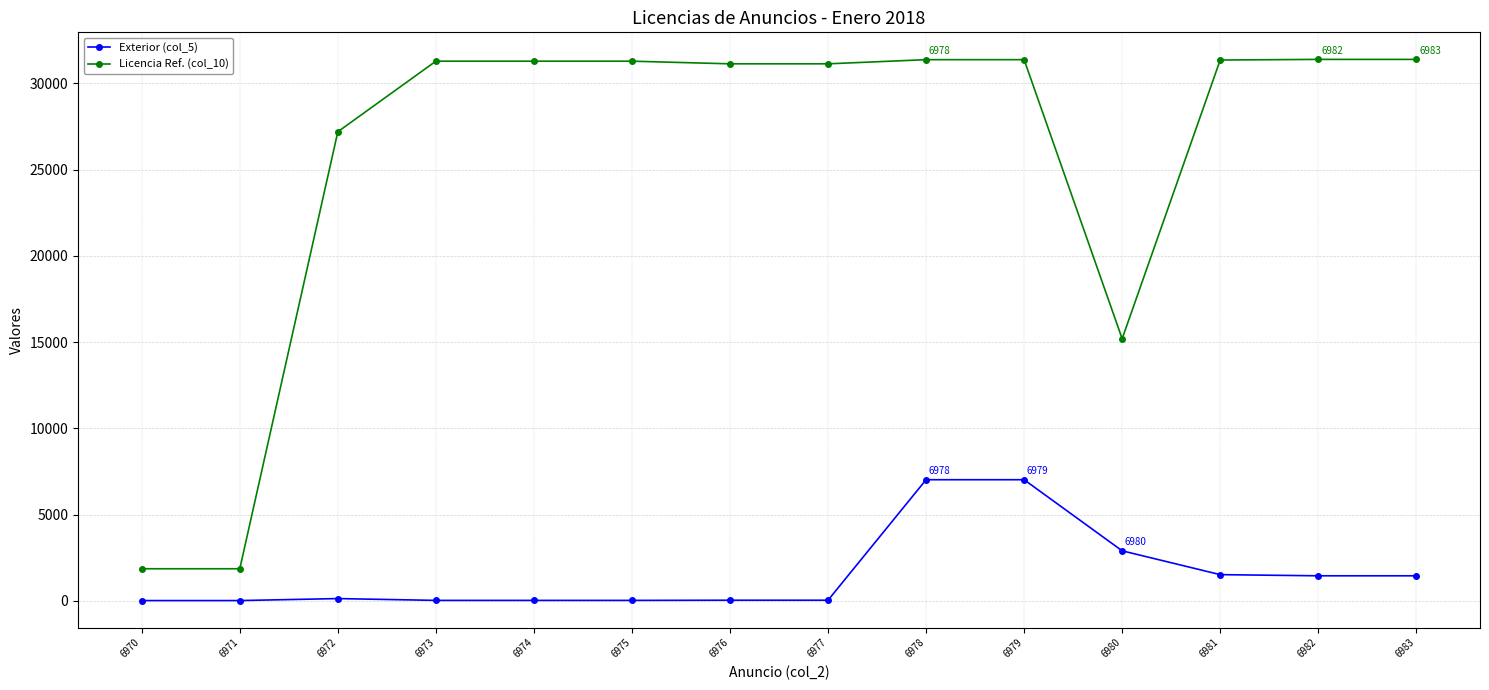

What is the total value across all series at 6974?

31319